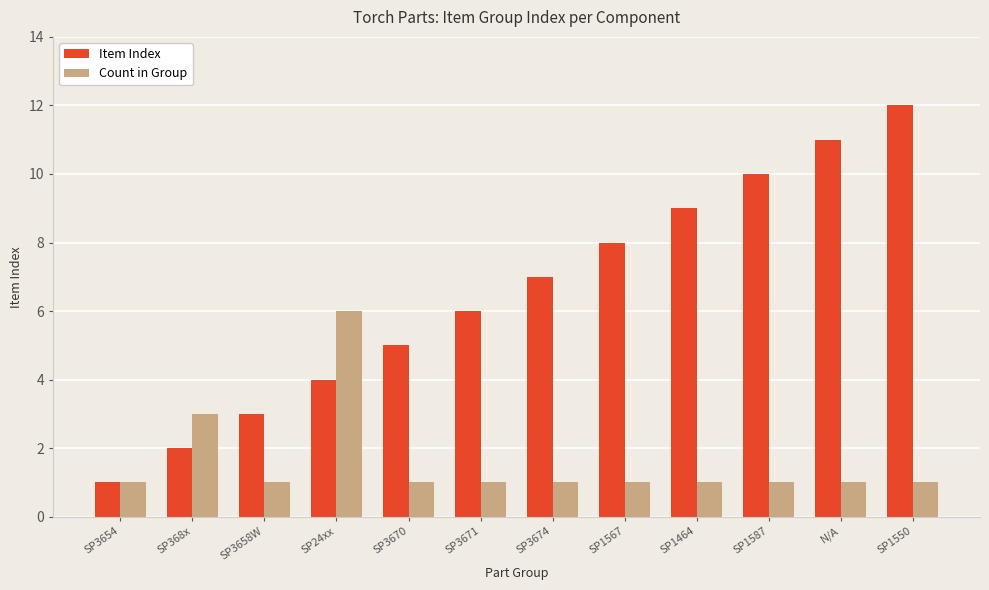

At which category is the sum across all series the highest?

SP1550